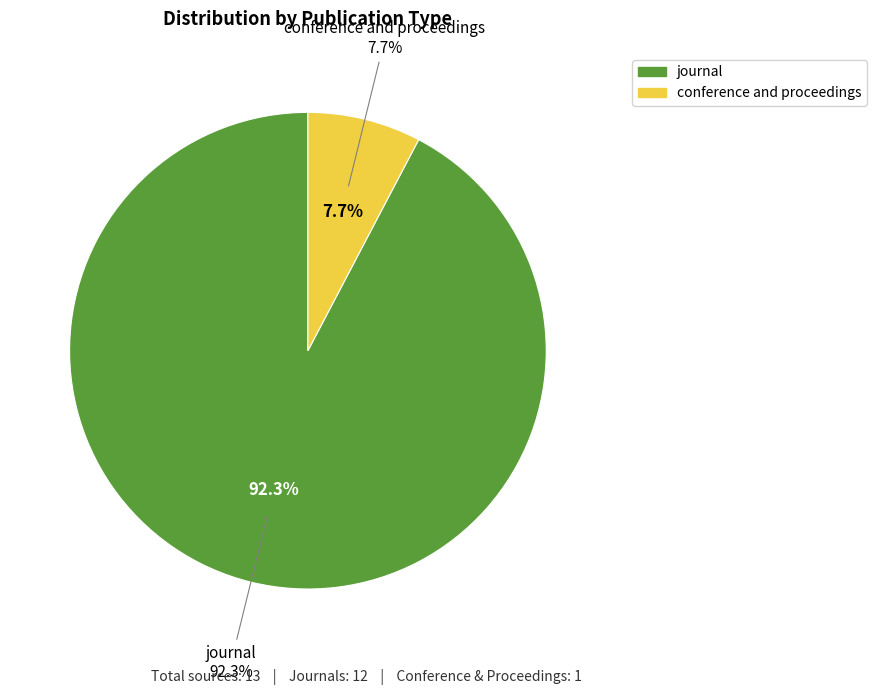

Is there any slice that represents more than half of the pie?

Yes